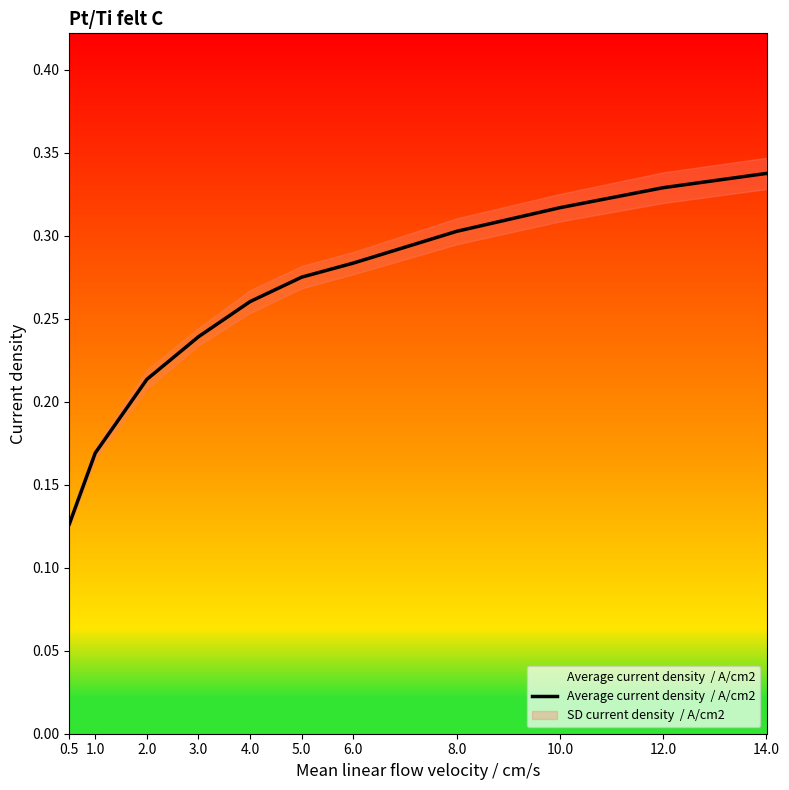

Which label corresponds to the smallest value in the chart?

0.5